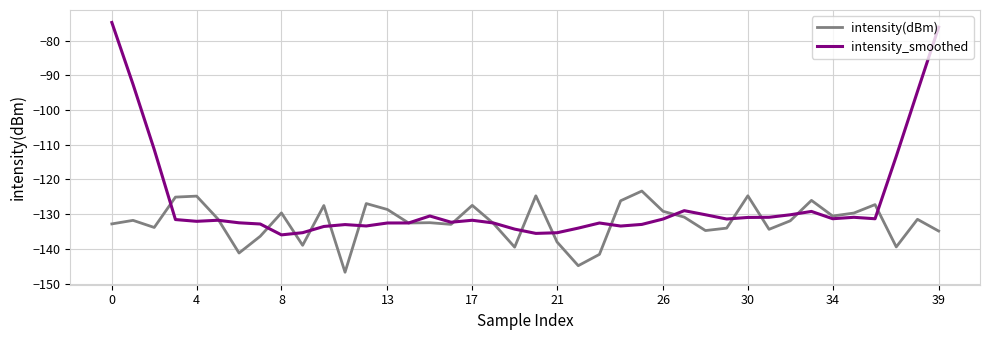

Which series has the widest spread of values?

intensity_smoothed